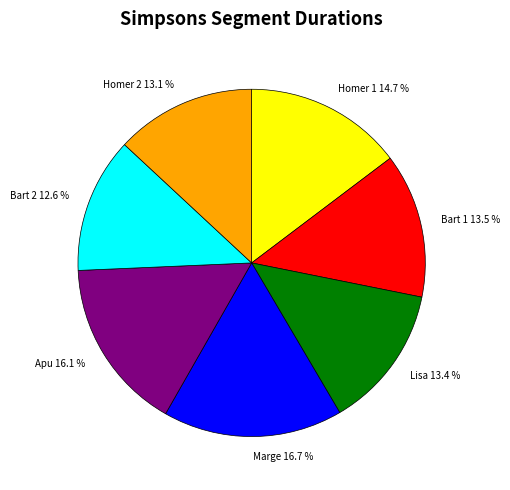

How many slices are in this pie chart?

7